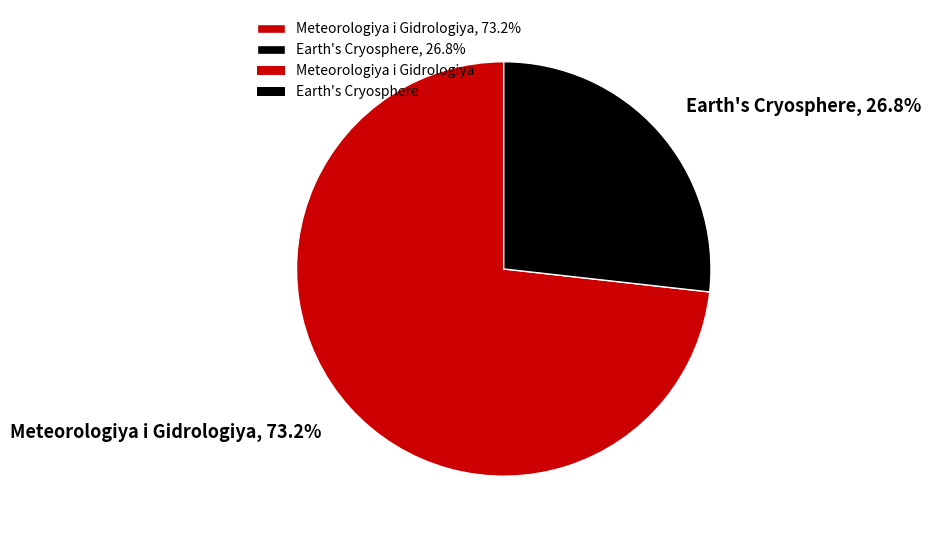

What is the smallest slice in the pie chart?

Earth's Cryosphere